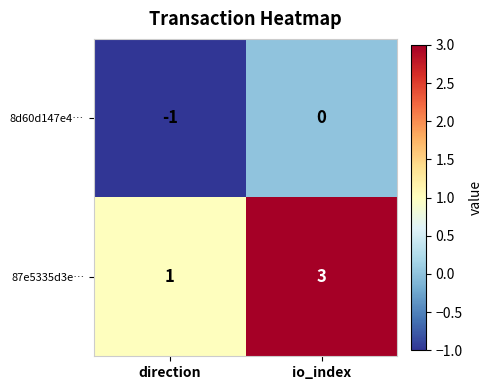

What is the difference between the highest and lowest values at io_index?

3